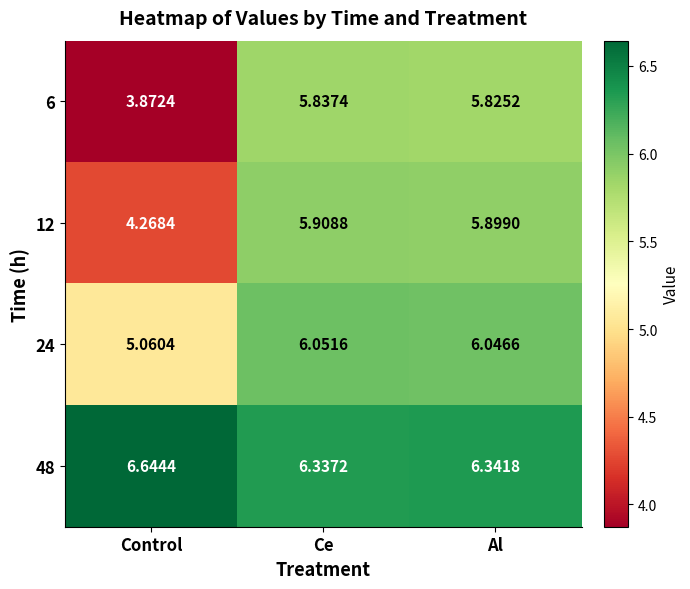

Where does the 6 series first go above 5?

Ce